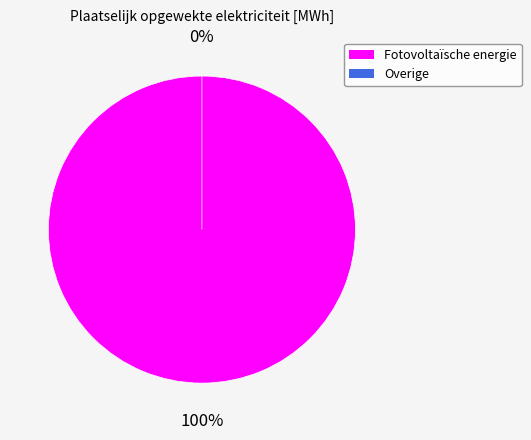

How many segments does this pie chart have?

2